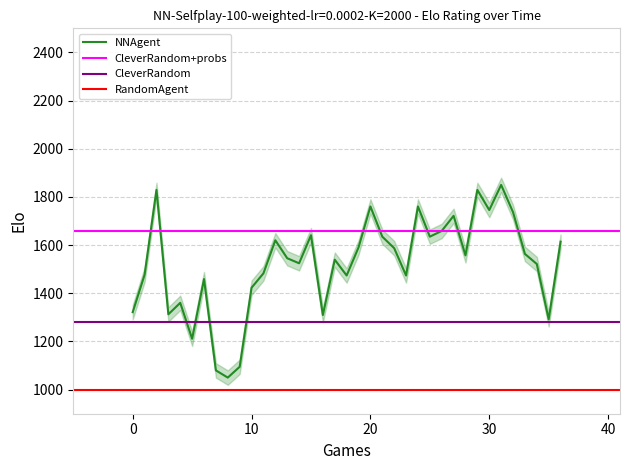

Reading right to left, extract all data points from this chart.

1614.2	1291.8	1521.6	1563.4	1736.6	1850.0	1745.5	1829.1	1557.5	1721.6	1659.0	1635.1	1760.4	1473.9	1587.3	1635.1	1760.4	1590.3	1473.9	1539.6	1309.7	1641.0	1524.6	1545.5	1620.1	1482.8	1423.1	1094.8	1050.0	1079.9	1459.0	1211.2	1360.4	1312.7	1829.1	1476.9	1321.6